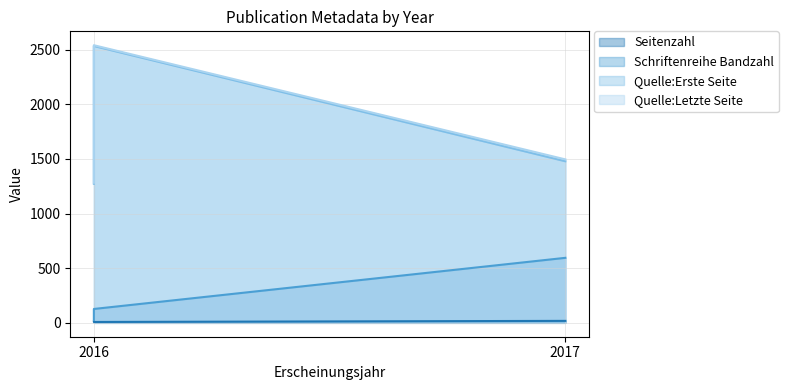

The Quelle:Erste Seite series shows 1882 at 2016. True or false?

False